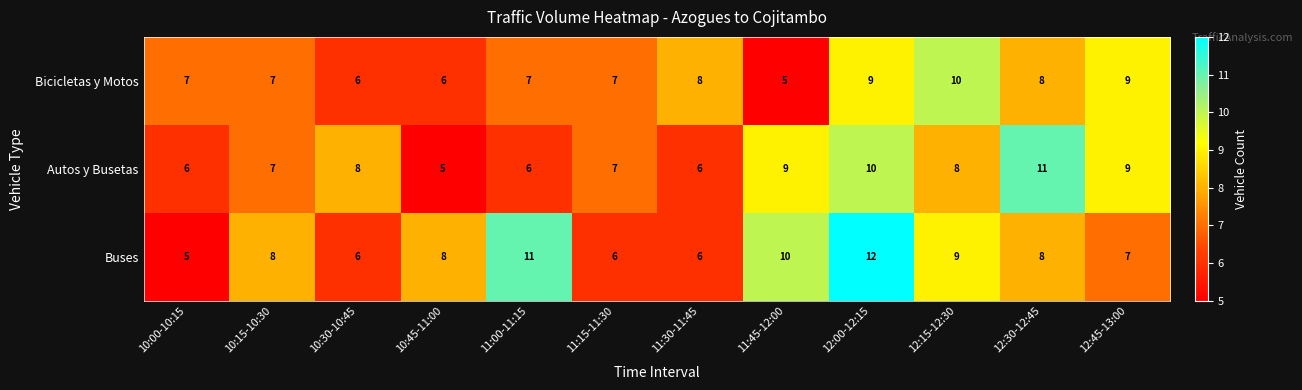

What is the difference between the maximum and minimum values in the Buses series?

7